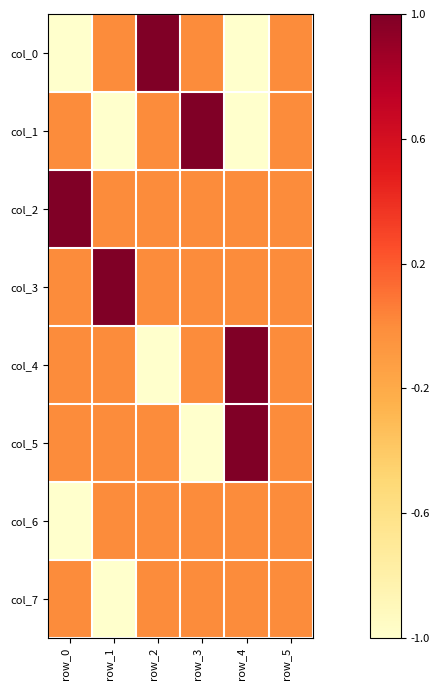

Which label corresponds to the smallest value in the chart?

row_0